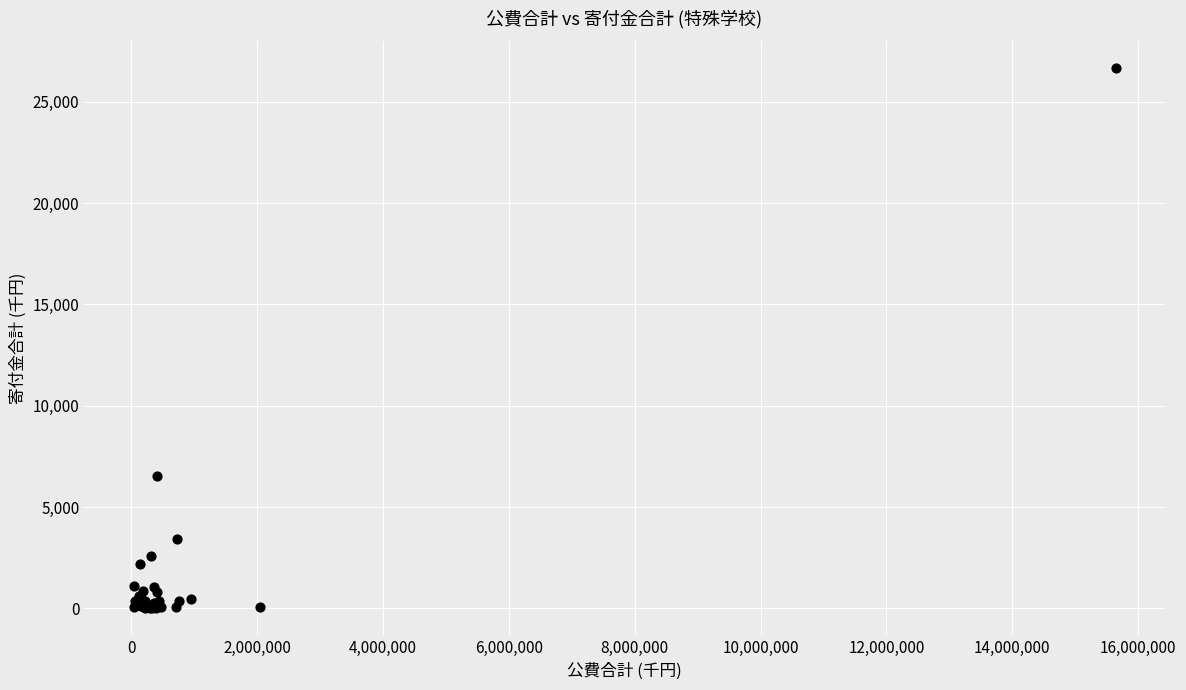

What Y value in the scatter plot is closest to 13319?

6512